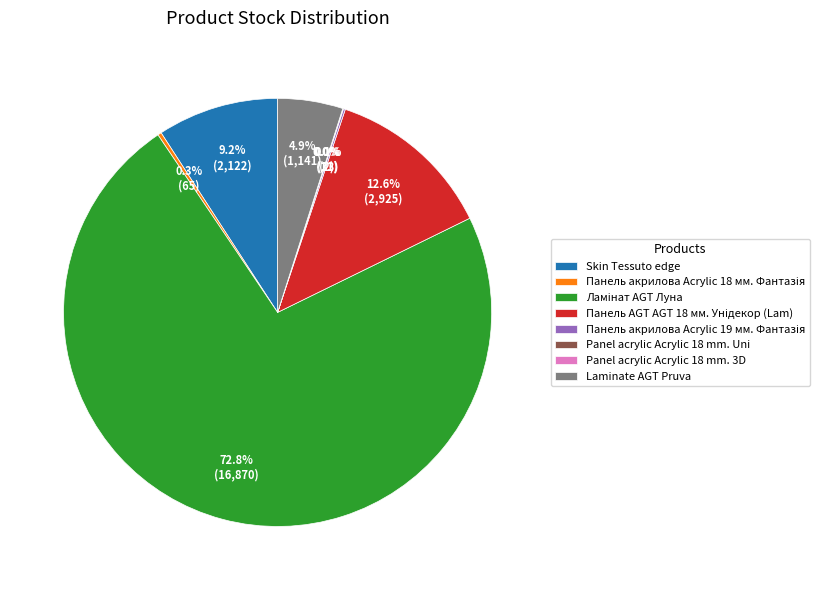

Is there any slice that represents more than half of the pie?

Yes